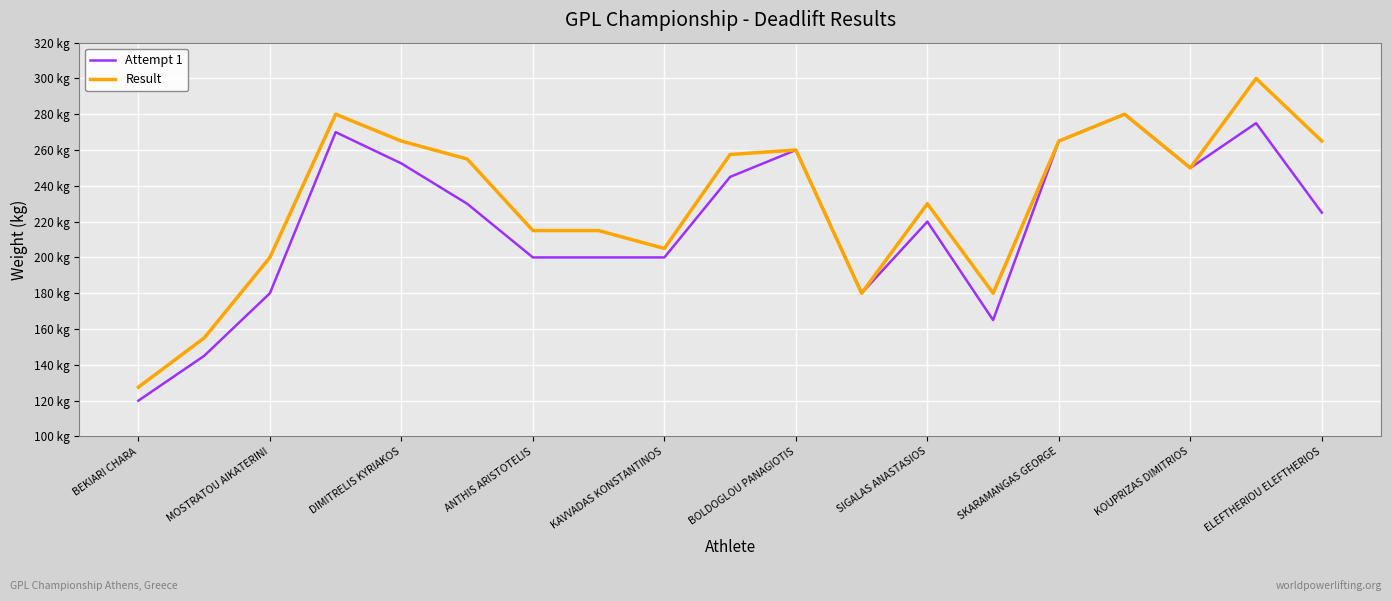

True or false: Result and Attempt 1 intersect in this chart.

False